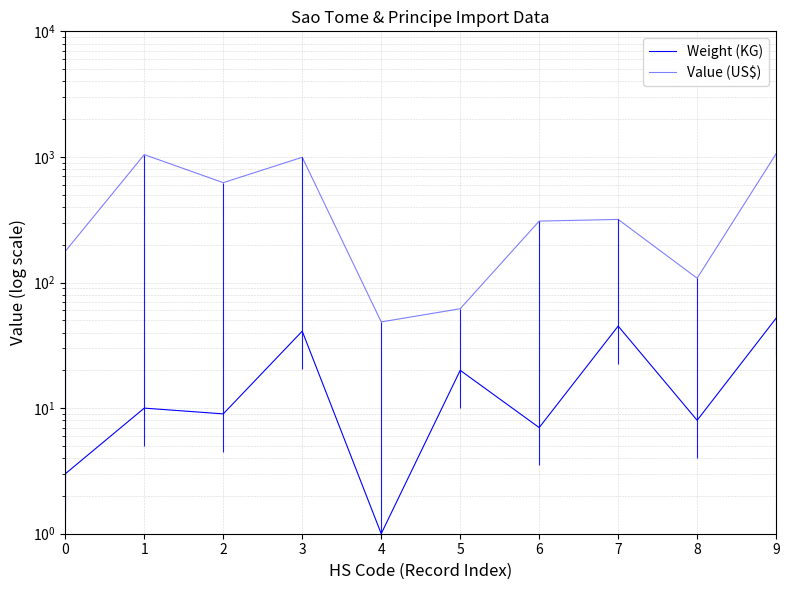

At which label does Weight (KG) first exceed 10?

3